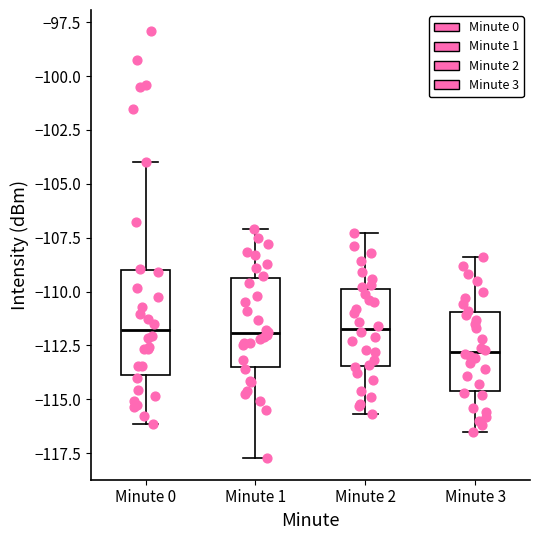

Comparing the boxes themselves (not the whiskers), which one is the tallest?

Minute 0